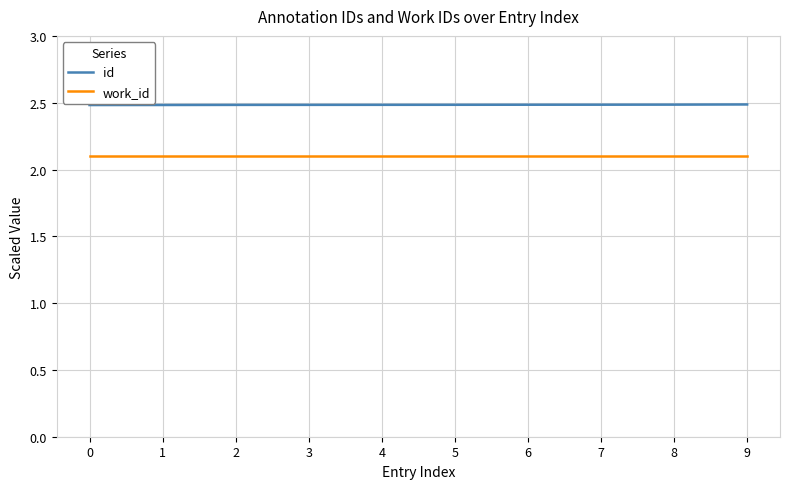

What is the total value across all series at 7?

4.6